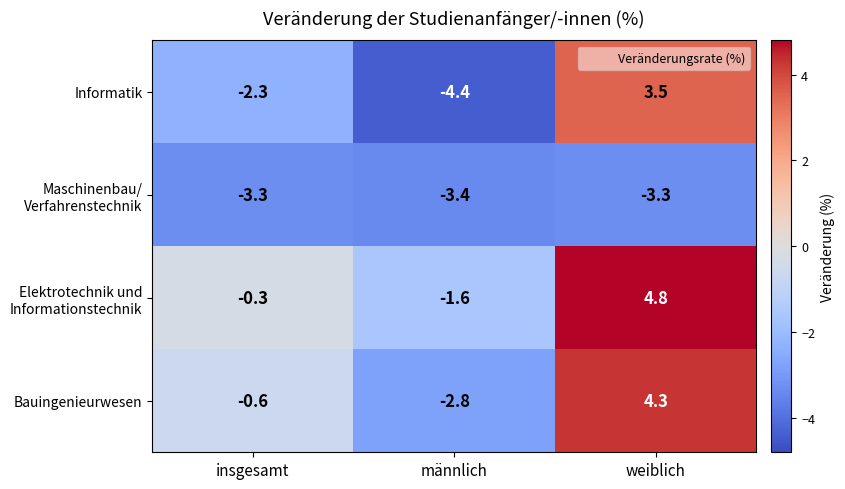

What is the spread (max minus min) of values at insgesamt?

3.0